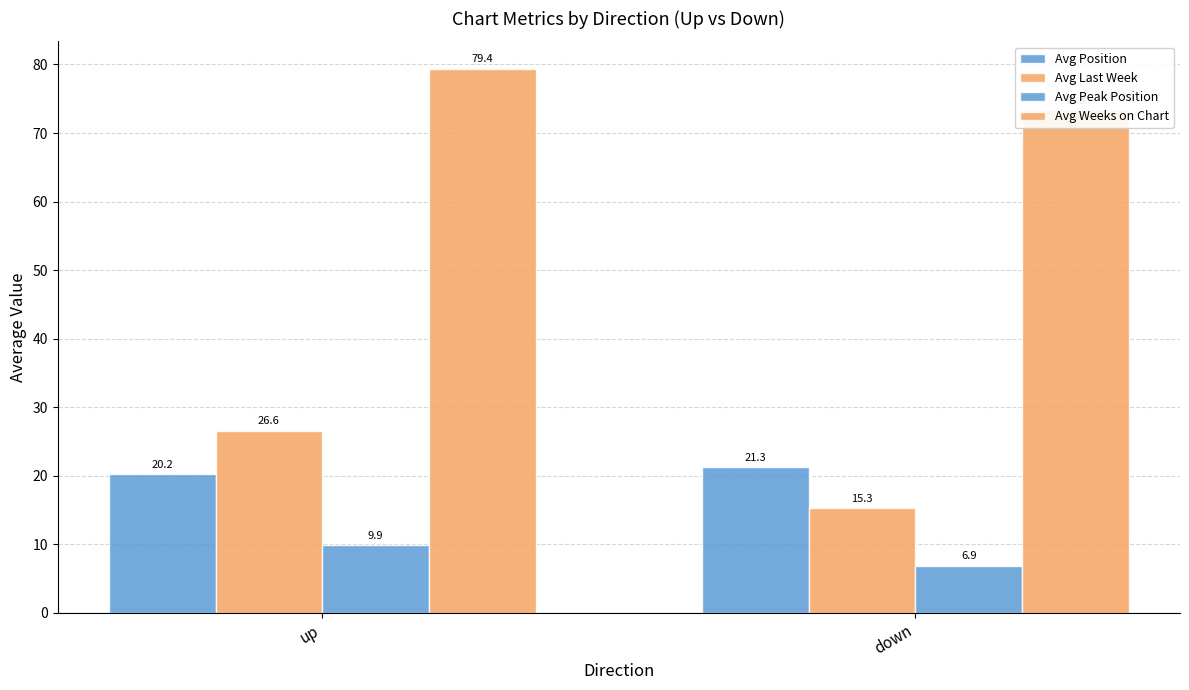

Between up and down, which is larger?

down